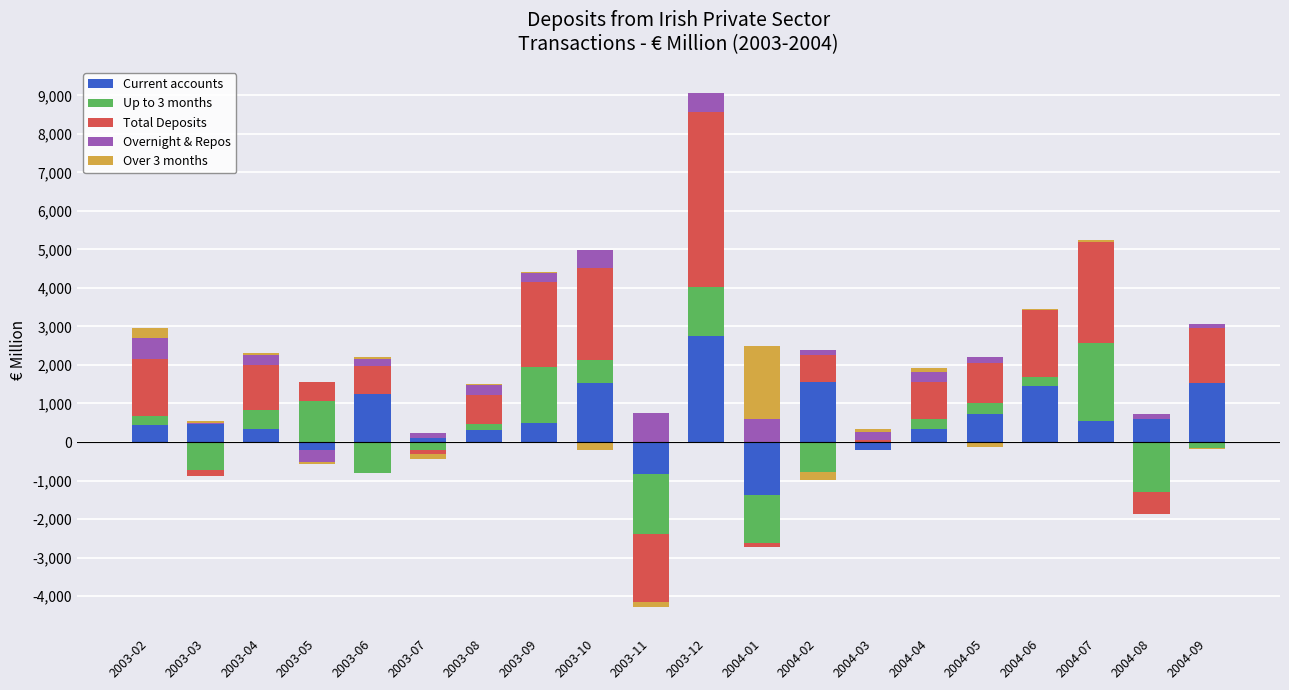

Rank the series at 2003-10 from highest to lowest value.

Total Deposits, Current accounts, Up to 3 months, Overnight & Repos, Over 3 months